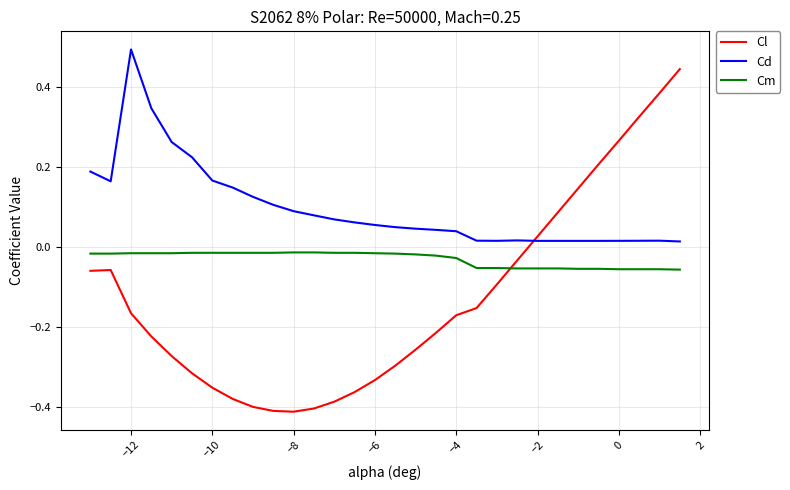

What is the maximum value shown in the chart?

0.5